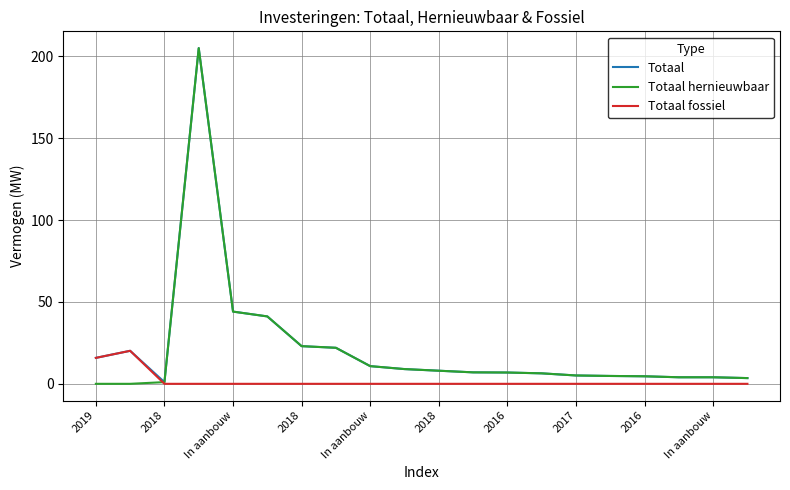

What is the maximum value shown in the chart?

205.0